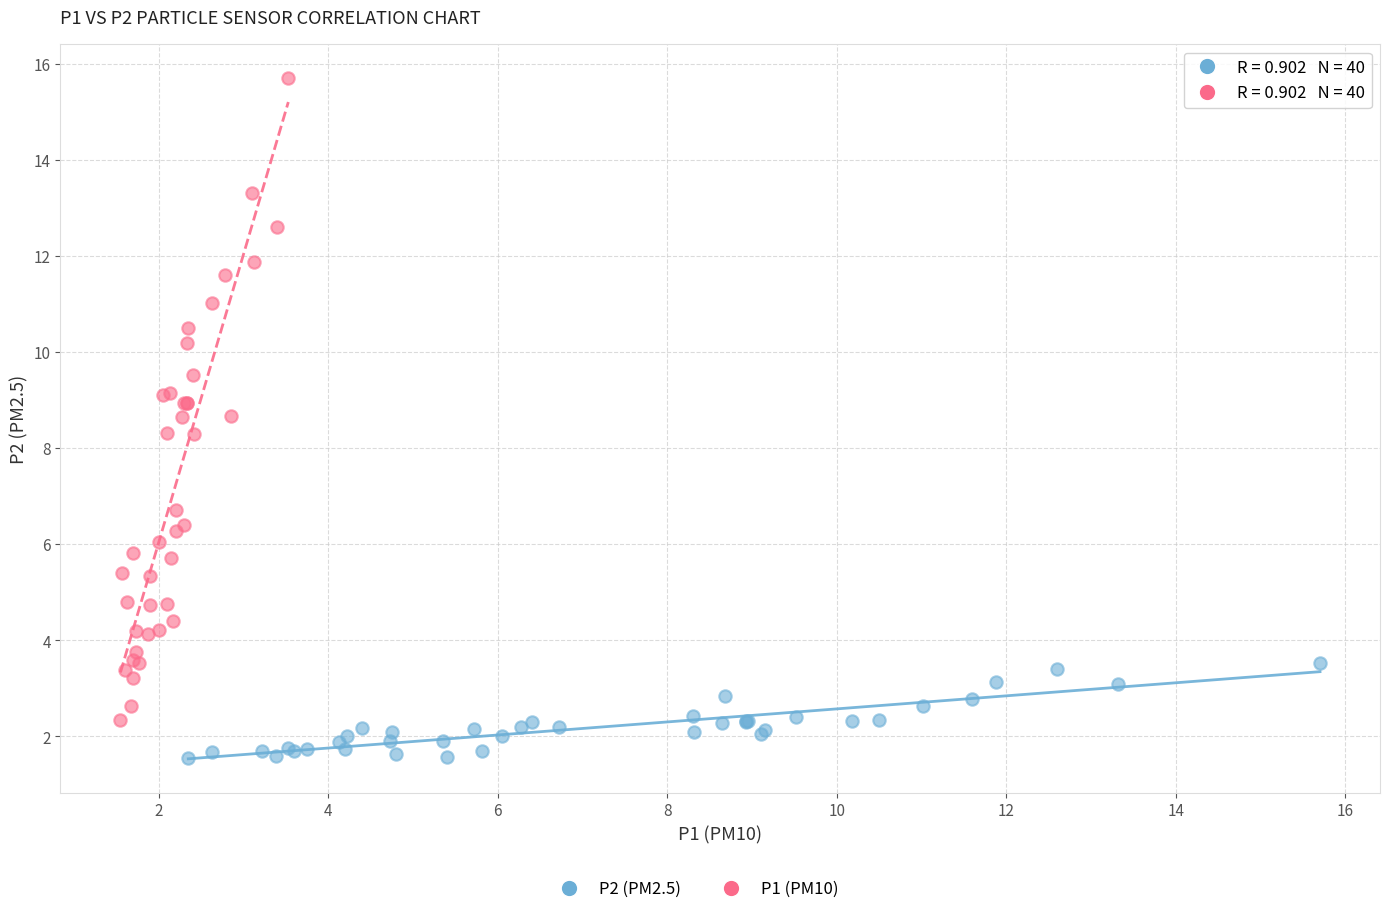

Which series contains the highest Y value?

P1 (PM10)